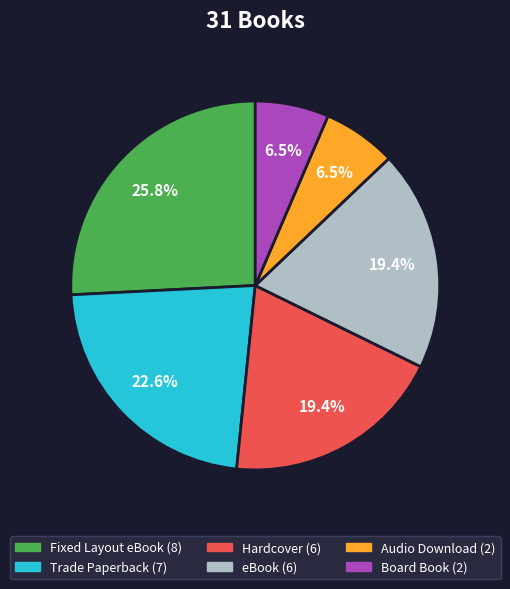

What percentage is the Fixed Layout eBook slice, to the nearest percent?

26%